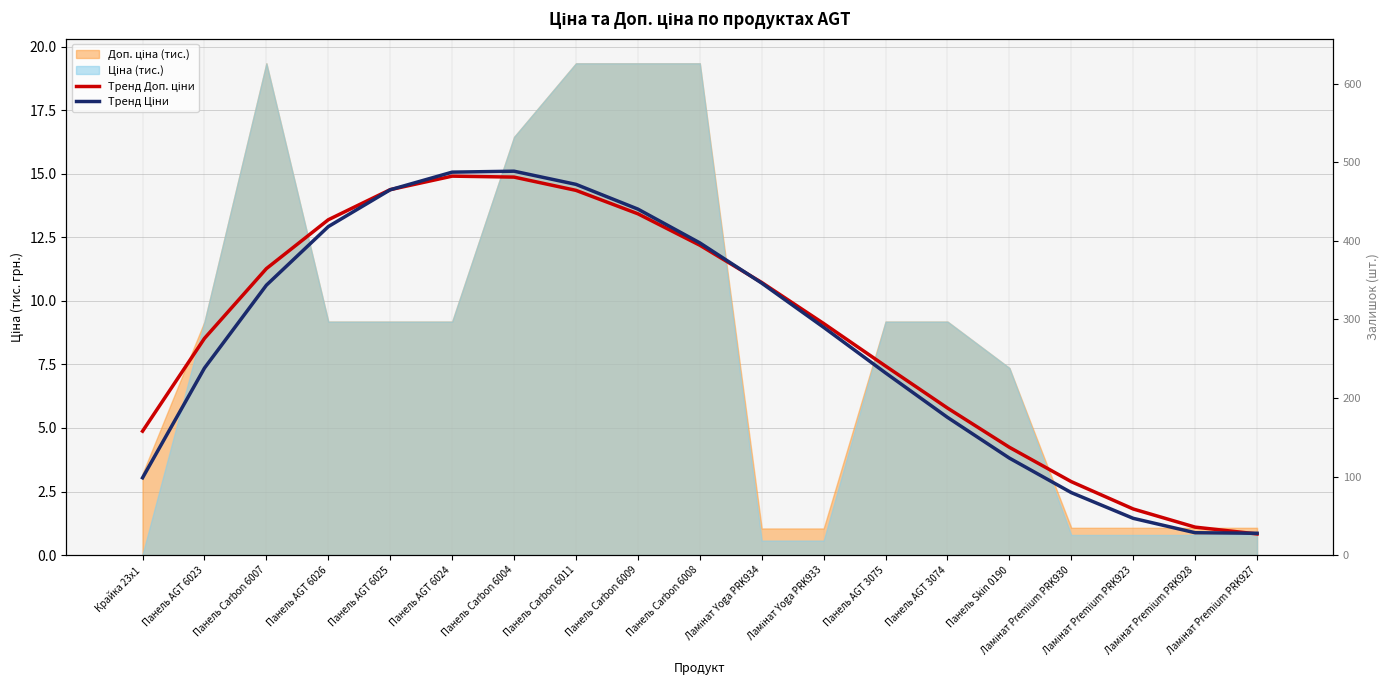

What is the spread (max minus min) of values at Панель AGT 3074?

0.4